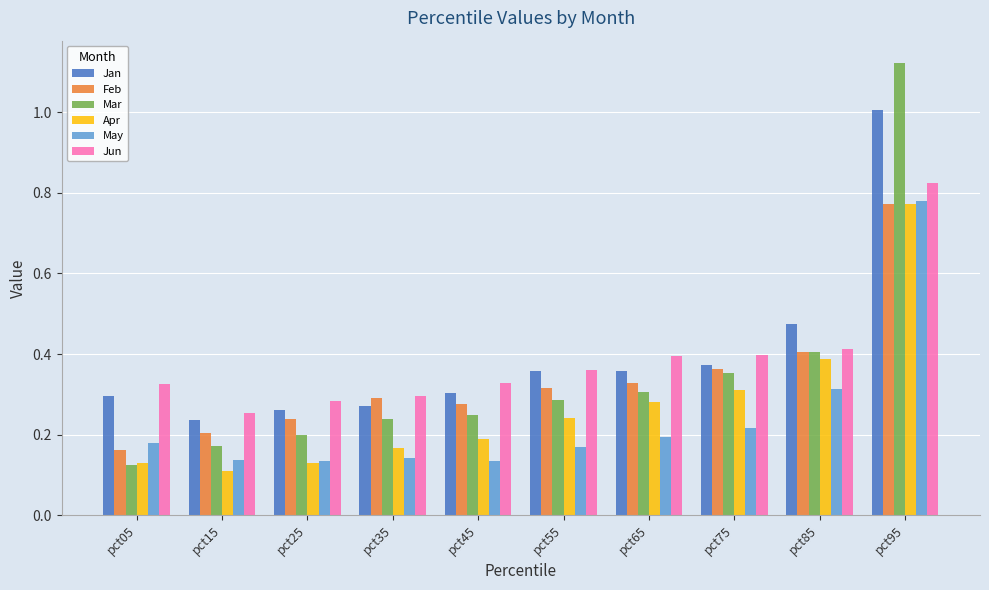

At which category is the sum across all series the highest?

pct95